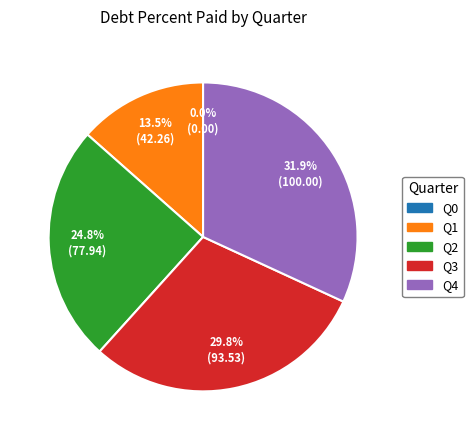

Is there a majority slice in this chart?

No